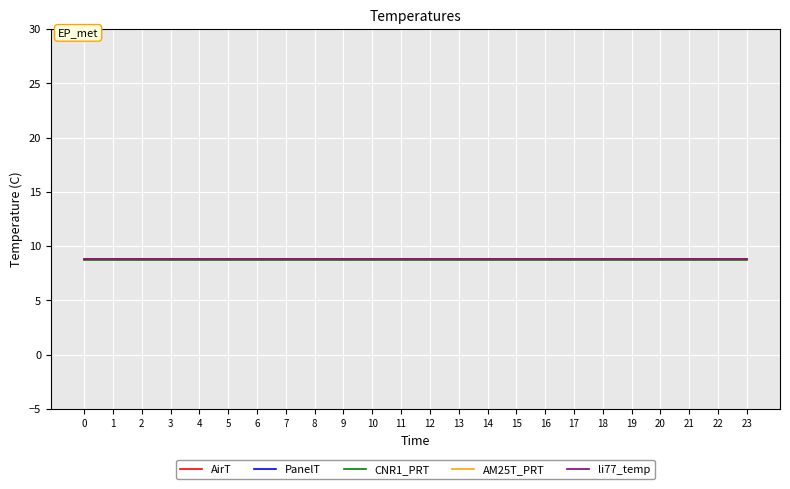

True or false: AirT has a value of 8.8 at 1.

True